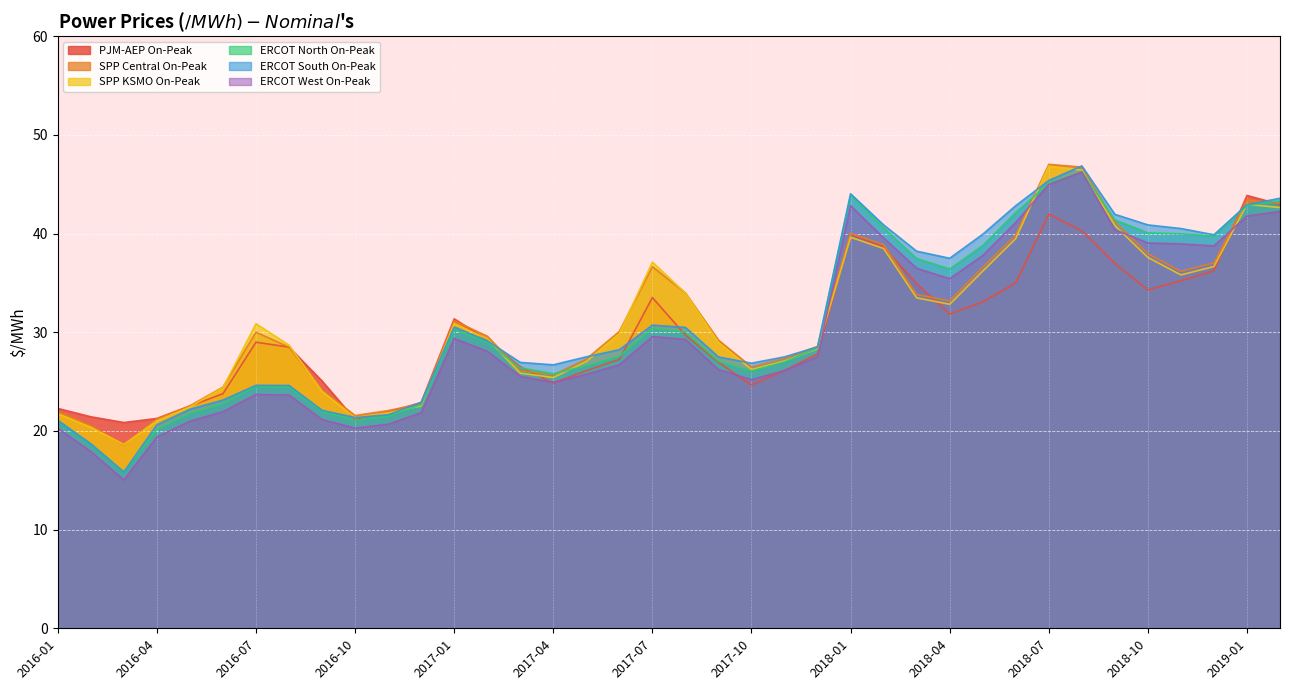

At which label does SPP Central On-Peak first exceed 30?

2016-07